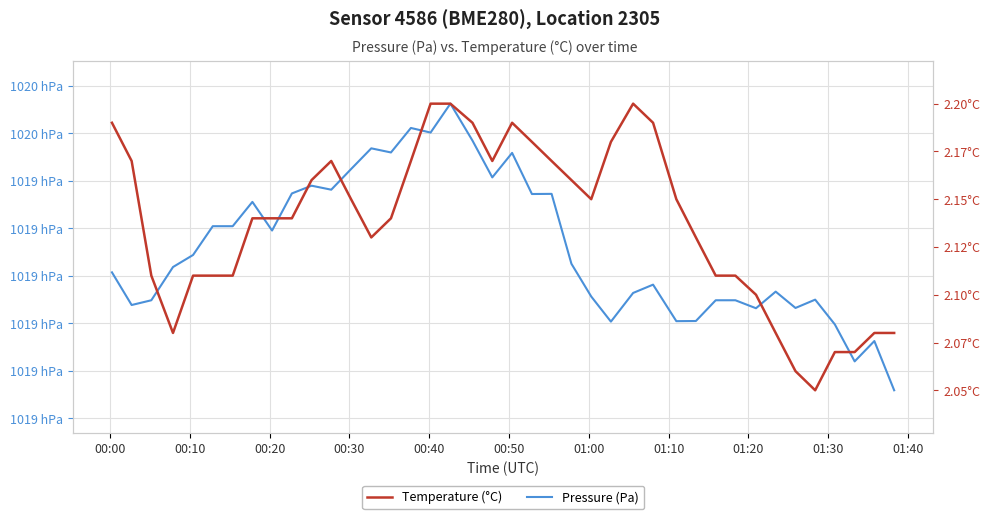

What is the highest value of the Temperature (°C) series?

2.2